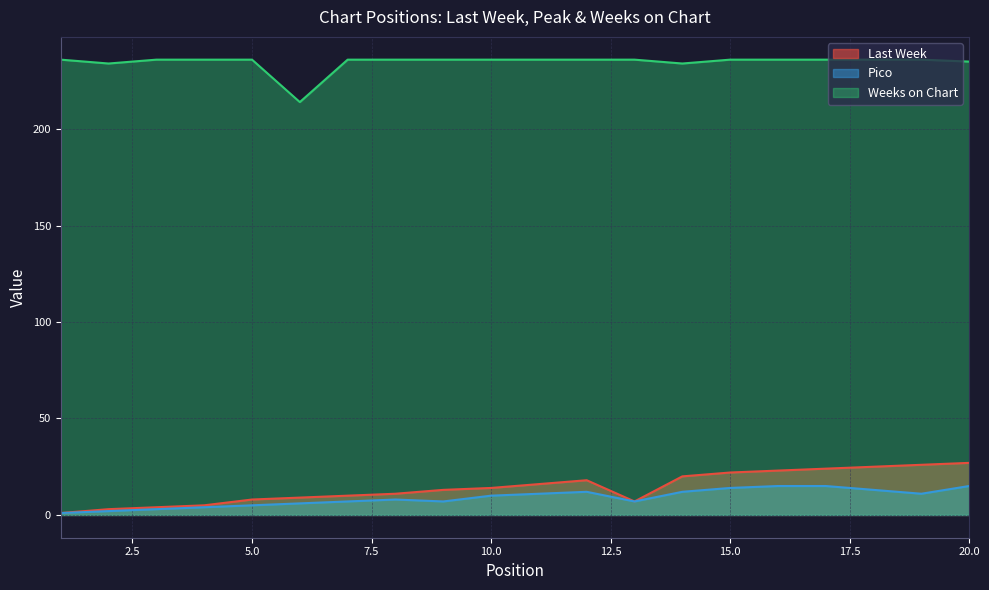

What is the value of the Pico point at the 3rd from the left?

3